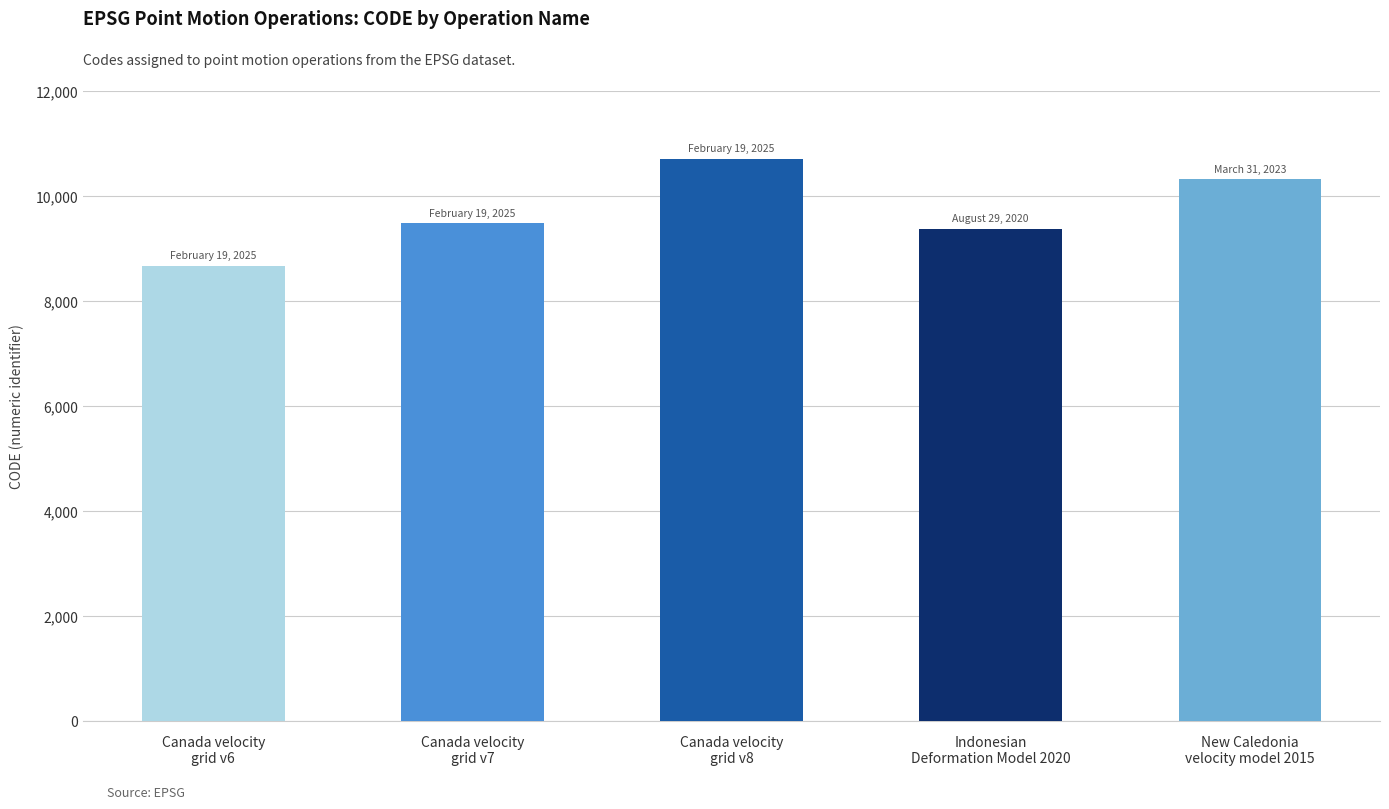

Which category has the highest value across all series?

Canada velocity
grid v8